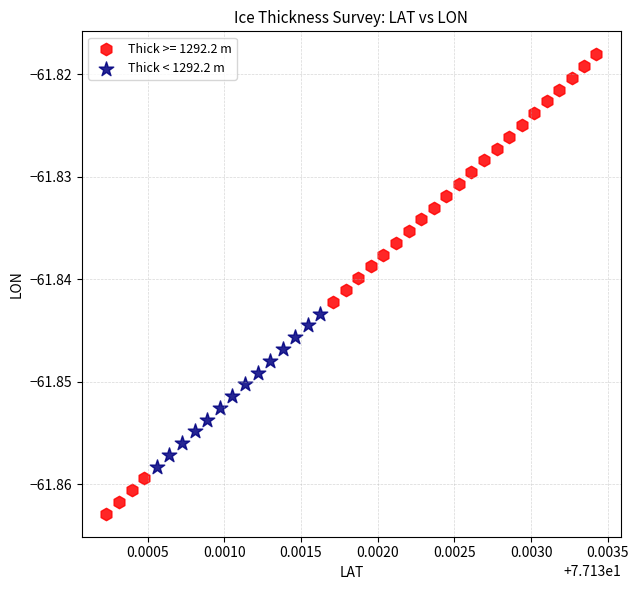

Which series contains the lowest Y value?

Thick >= 1292.2 m